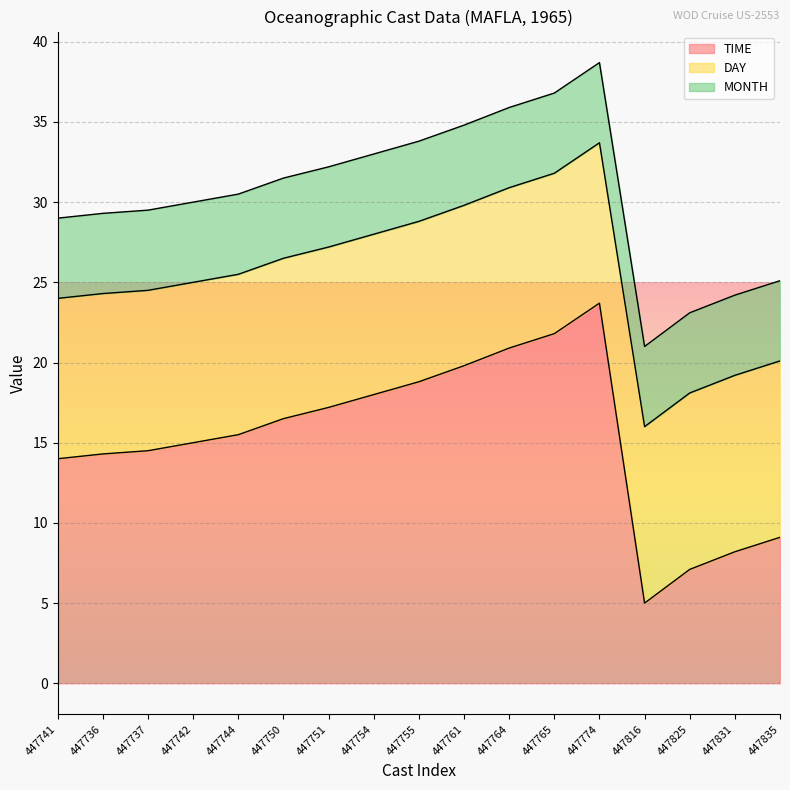

Is the value of DAY at 447741 greater than the value of TIME at 447737?

No